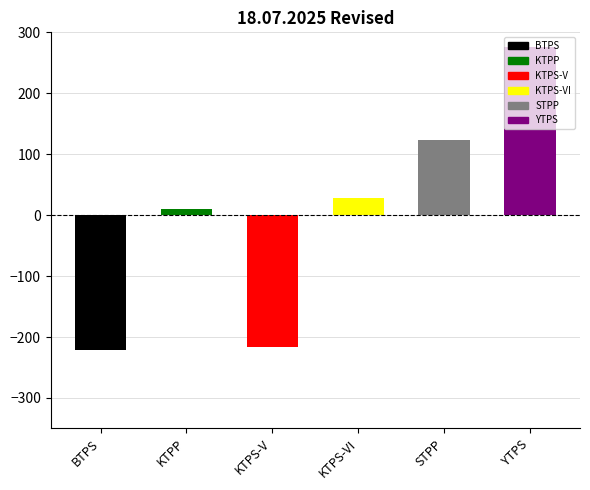

List the labels in order of value, largest first.

YTPS, STPP, KTPS-VI, KTPP, KTPS-V, BTPS